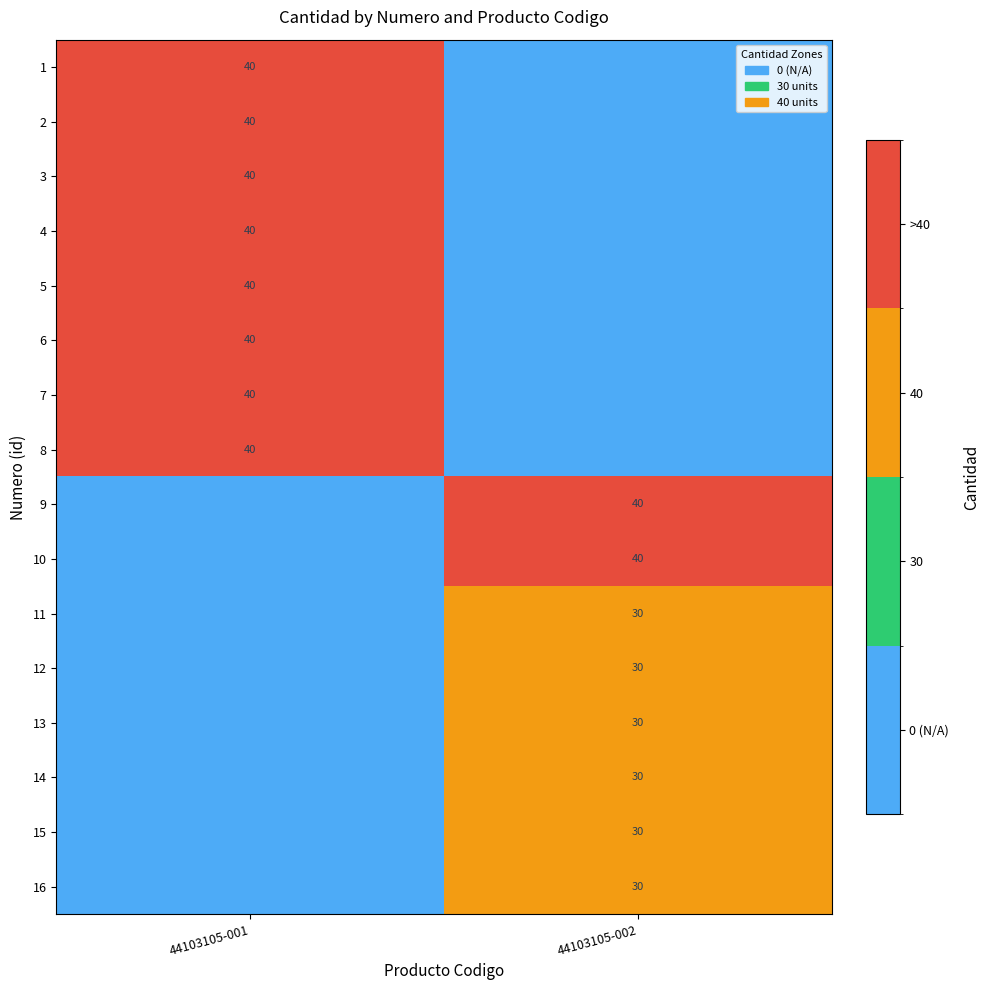

The 2 series shows 11 at 44103105-001. True or false?

False